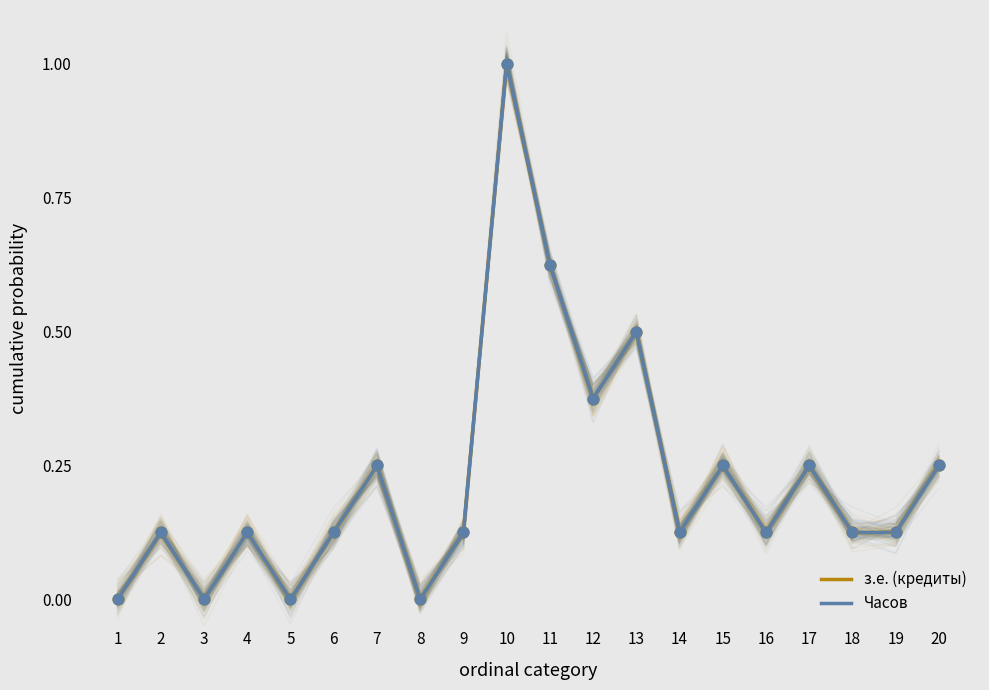

Which series has the widest spread of Y values?

з.е. (кредиты)